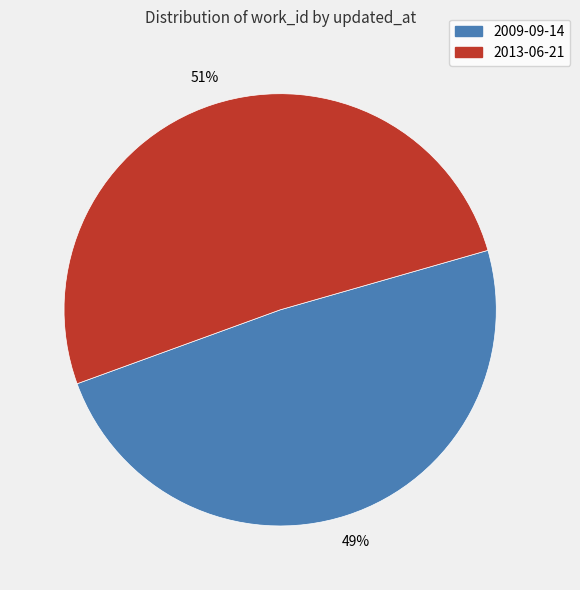

True or false: 2013-06-21 accounts for 51% of the total.

True